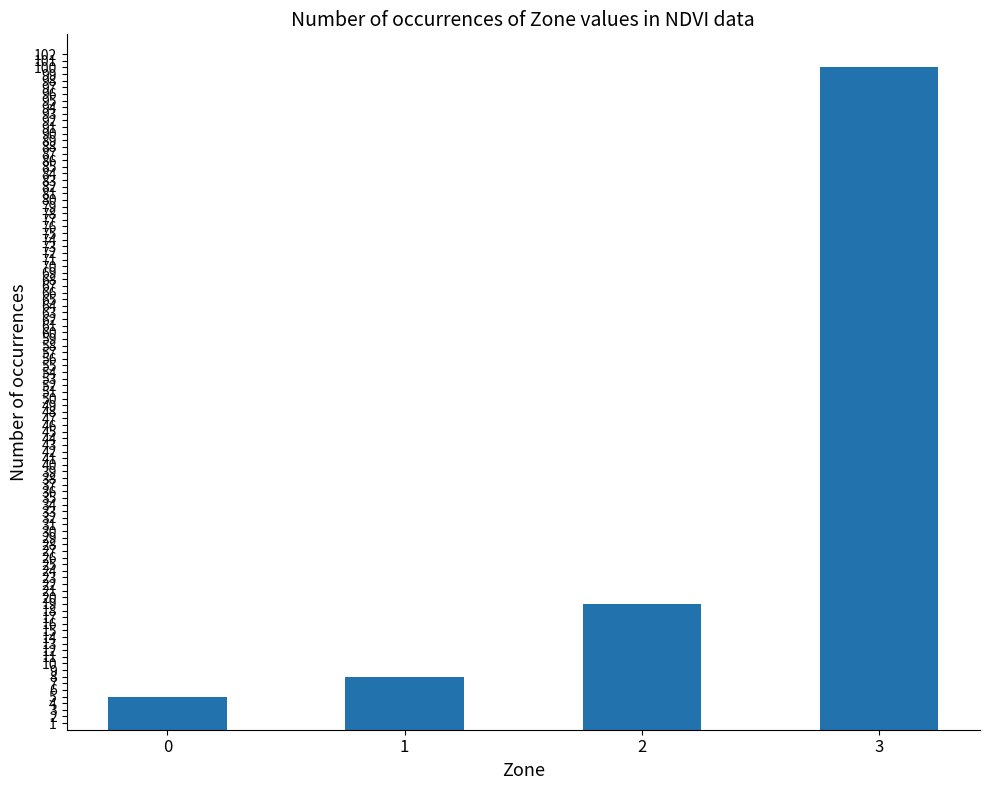

List the labels in order of value, largest first.

3, 2, 1, 0